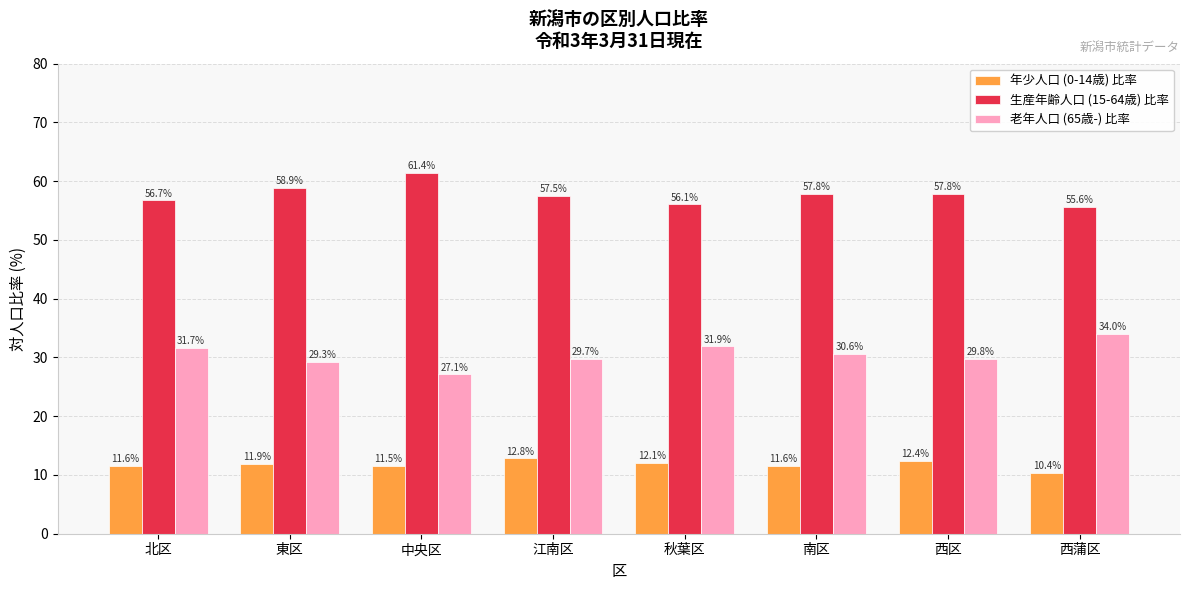

Read the 年少人口 (0-14歳) 比率 value at 西区.

12.4